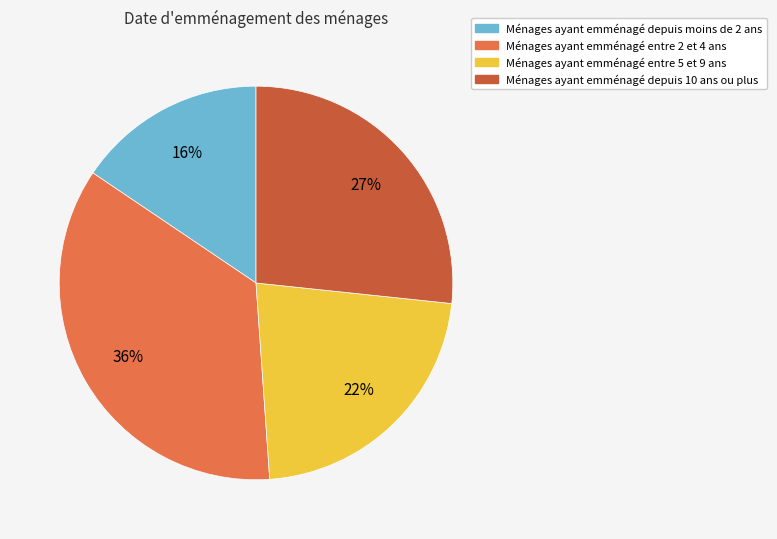

Do Ménages ayant emménagé entre 2 et 4 ans and Ménages ayant emménagé depuis moins de 2 ans together represent more than half of the pie?

Yes